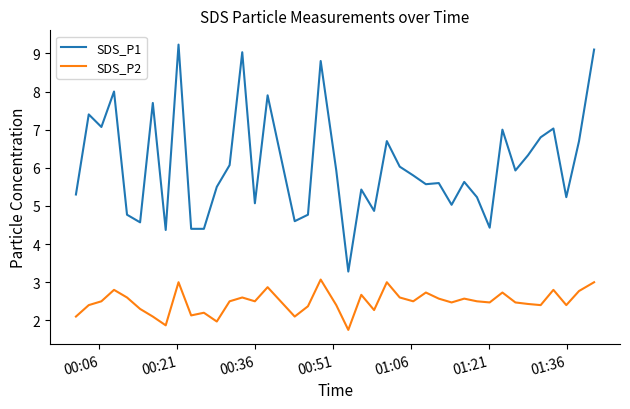

Which series has the largest range (max minus min)?

SDS_P1